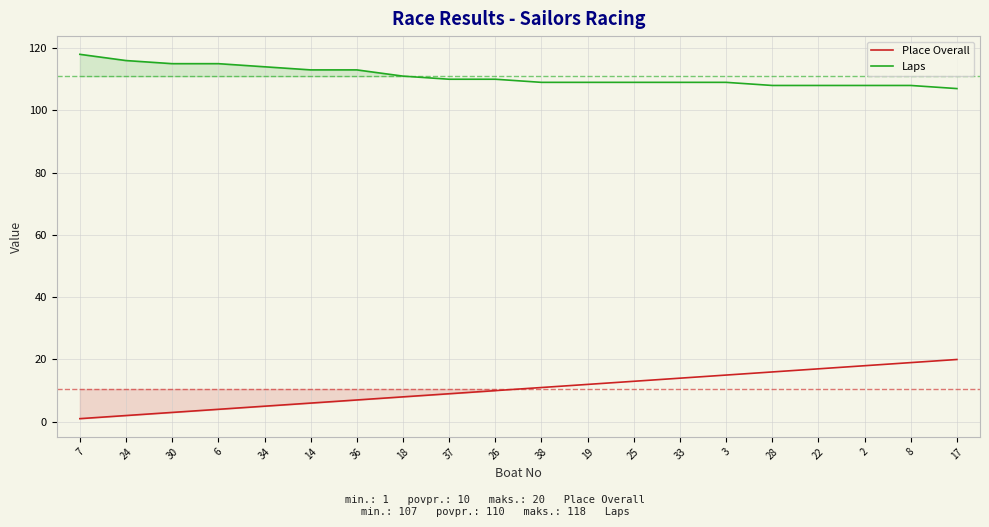

Which series has the largest total across all categories?

Laps